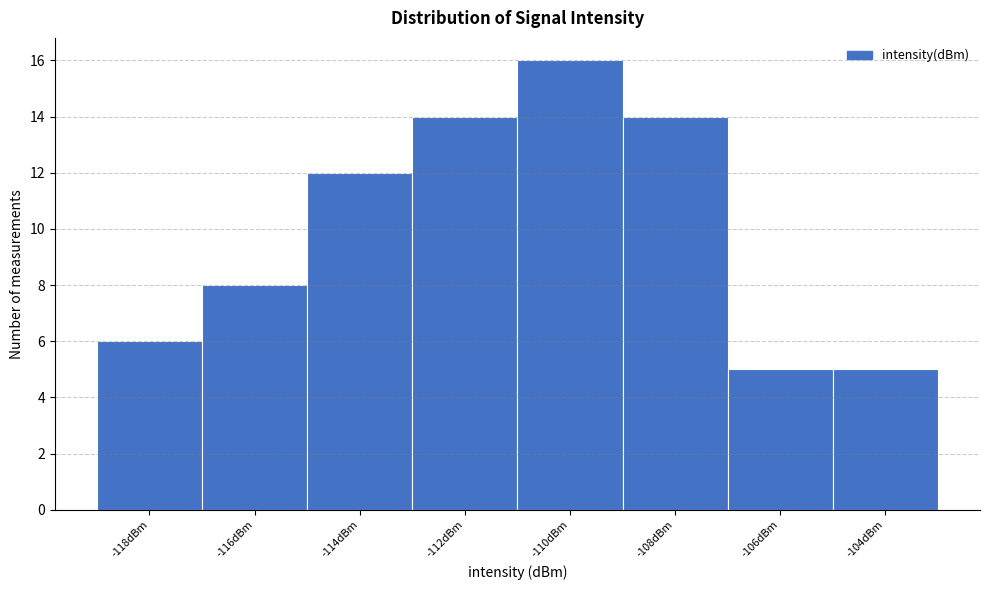

Reading right to left, list all the values displayed in this chart.

-104dBm=5	-106dBm=5	-108dBm=14	-110dBm=16	-112dBm=14	-114dBm=12	-116dBm=8	-118dBm=6